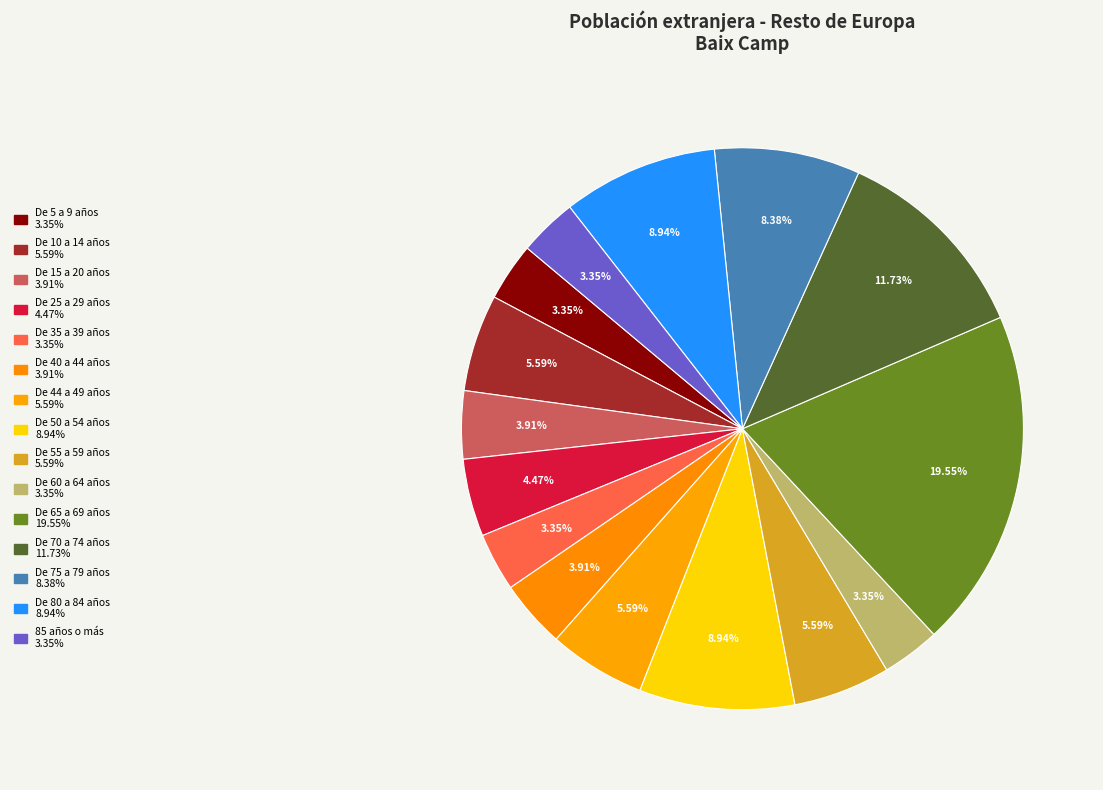

Combined, do De 70 a 74 años and De 44 a 49 años account for over 50%?

No